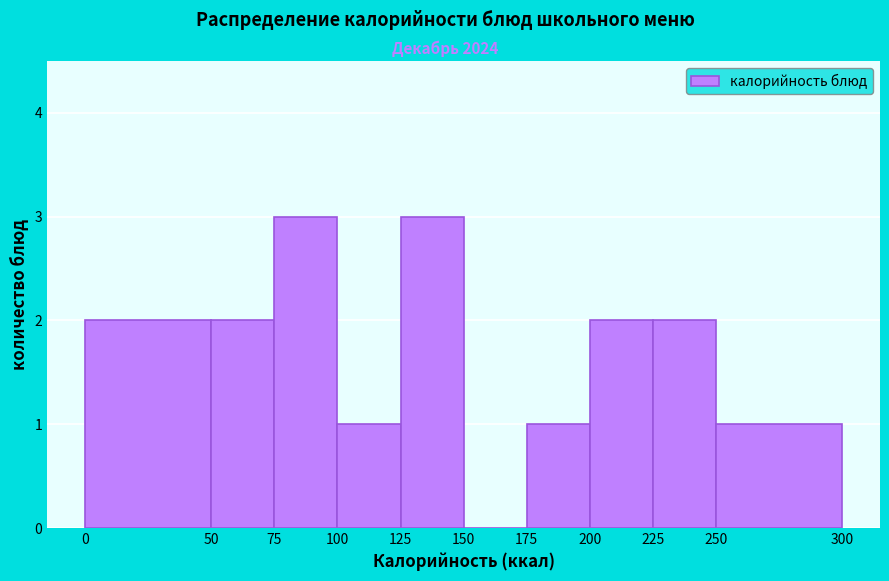

Reading left to right, list every bar in this chart as the range it spans on the x-axis followed by its height. The values are not printed on the chart, so give them approximately, as read against the axis.

0 to 50: 2
50 to 75: 2
75 to 100: 3
100 to 125: 1
125 to 150: 3
150 to 175: 0
175 to 200: 1
200 to 225: 2
225 to 250: 2
250 to 300: 1